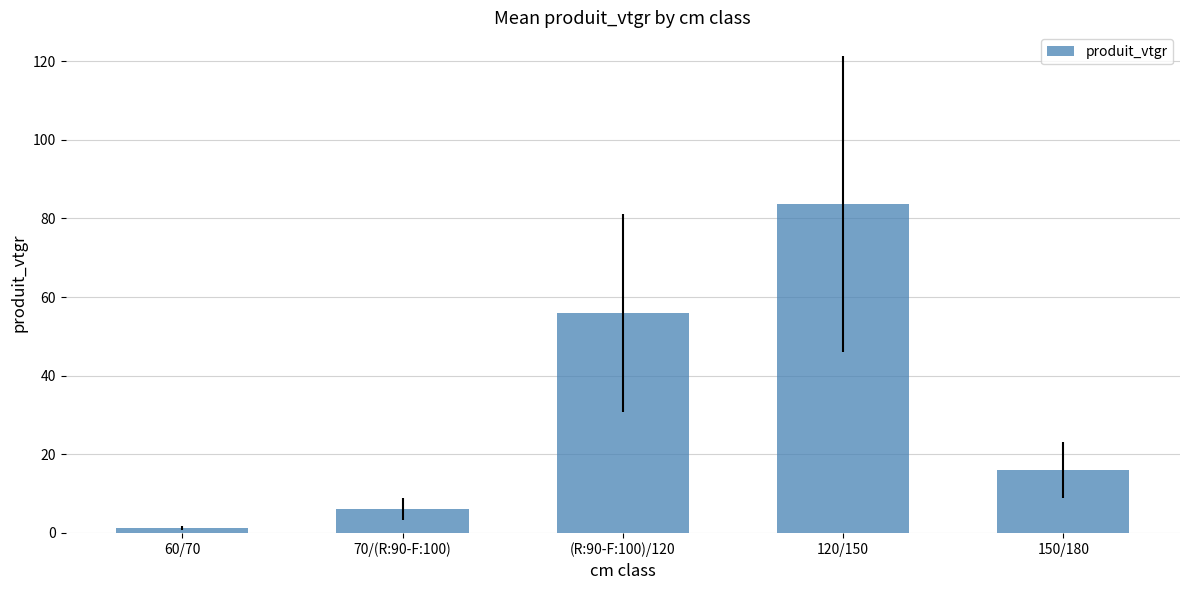

Rank the categories by value from lowest to highest.

60/70, 70/(R:90-F:100), 150/180, (R:90-F:100)/120, 120/150